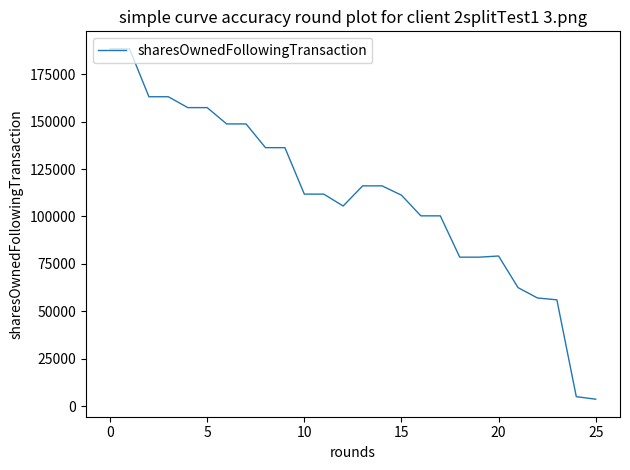

What is the difference between the maximum and minimum values?

184852